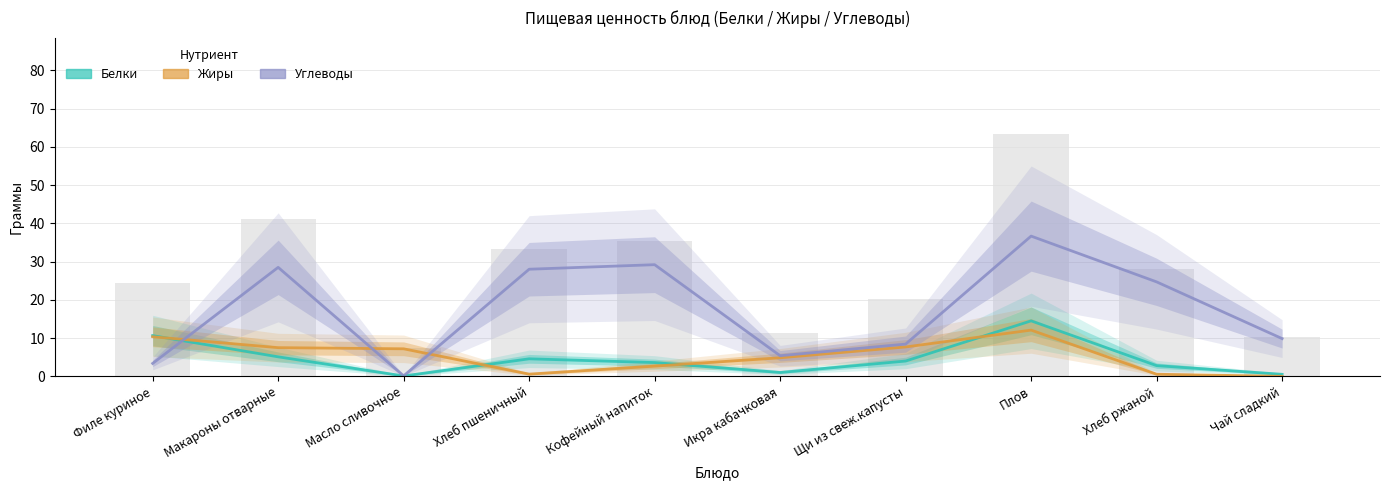

Which category has the lowest value in the Углеводы series?

Масло сливочное